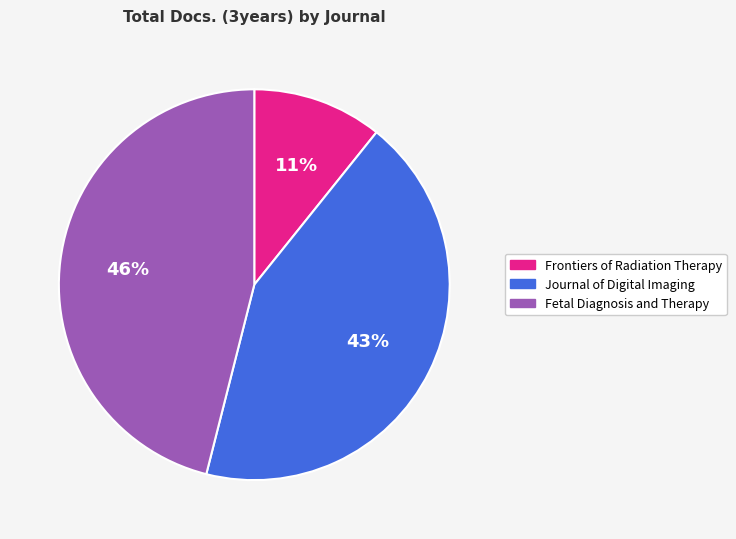

Count the number of slices in the pie.

3